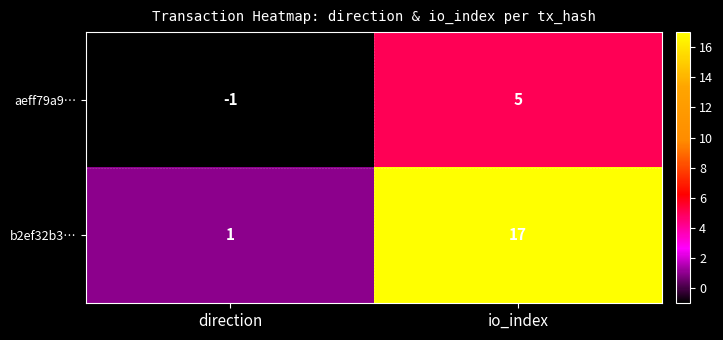

List the series in order of their overall mean, highest first.

b2ef32b3…, aeff79a9…